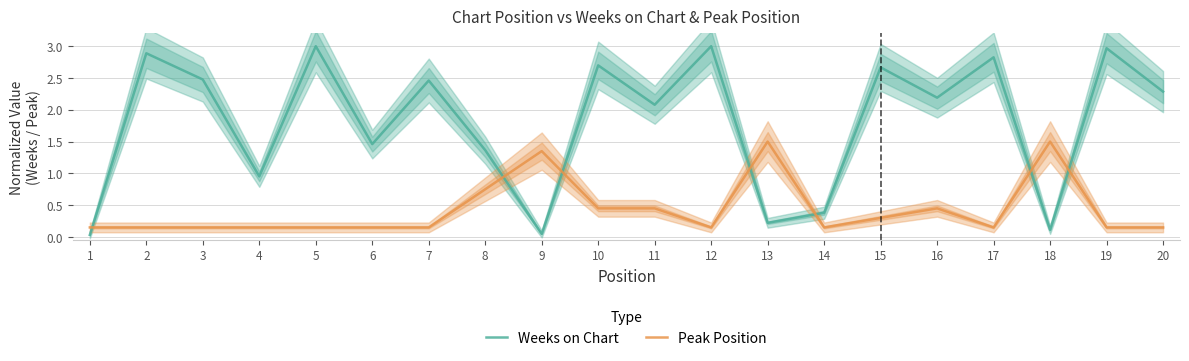

At how many categories does at least one series exceed 2?

12